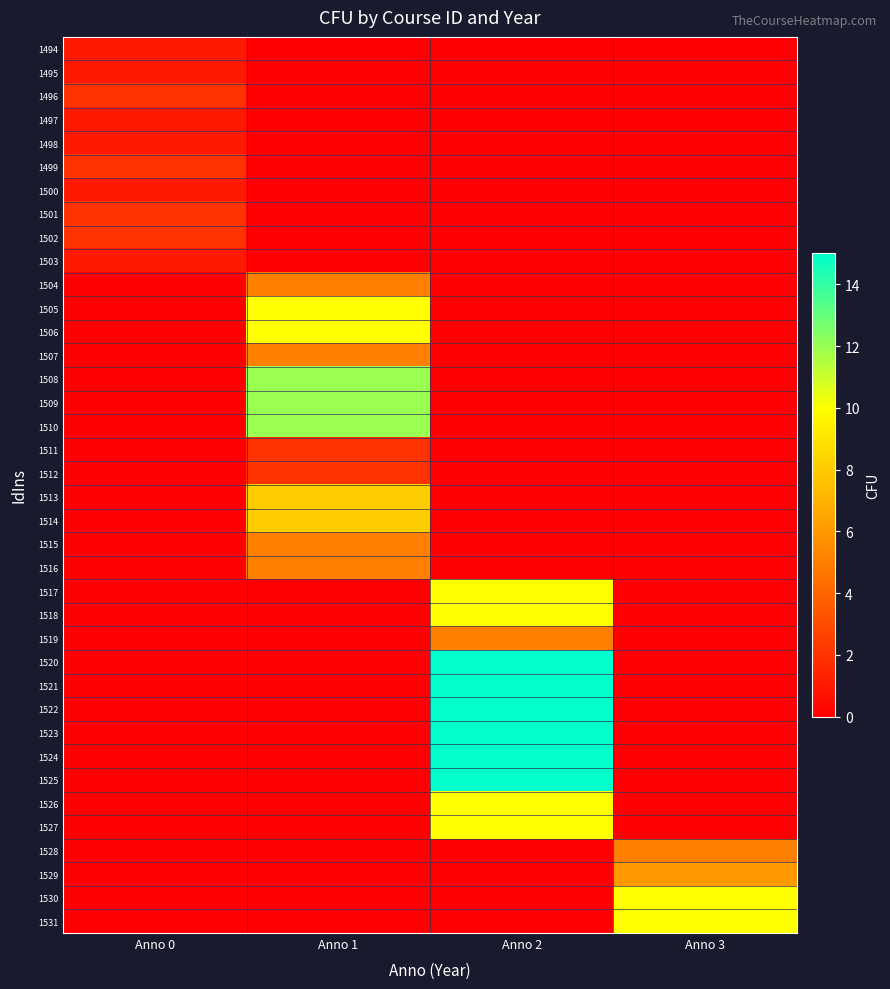

At how many categories does at least one series exceed 12?

1